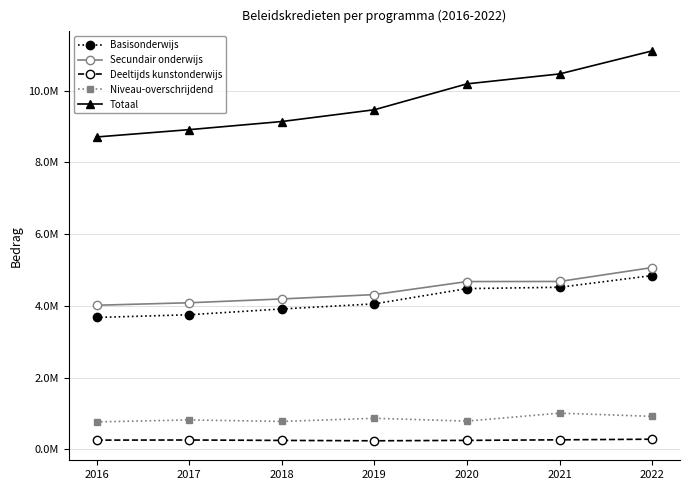

Reading right to left, extract all data points from this chart.

Basisonderwijs: 2022=4843785	2021=4517201	2020=4479684	2019=4054069	2018=3911964	2017=3750864	2016=3674703
Secundair onderwijs: 2022=5066889	2021=4678815	2020=4676309	2019=4313141	2018=4191082	2017=4085066	2016=4015483
Deeltijds kunstonderwijs: 2022=280602	2021=262979	2020=247620	2019=236408	2018=246799	2017=258106	2016=254786
Niveau-overschrijdend: 2022=917511	2021=1006845	2020=785365	2019=863563	2018=775739	2017=817859	2016=762842
Totaal: 2022=11108787	2021=10465840	2020=10188977	2019=9467181	2018=9138527	2017=8911895	2016=8707813